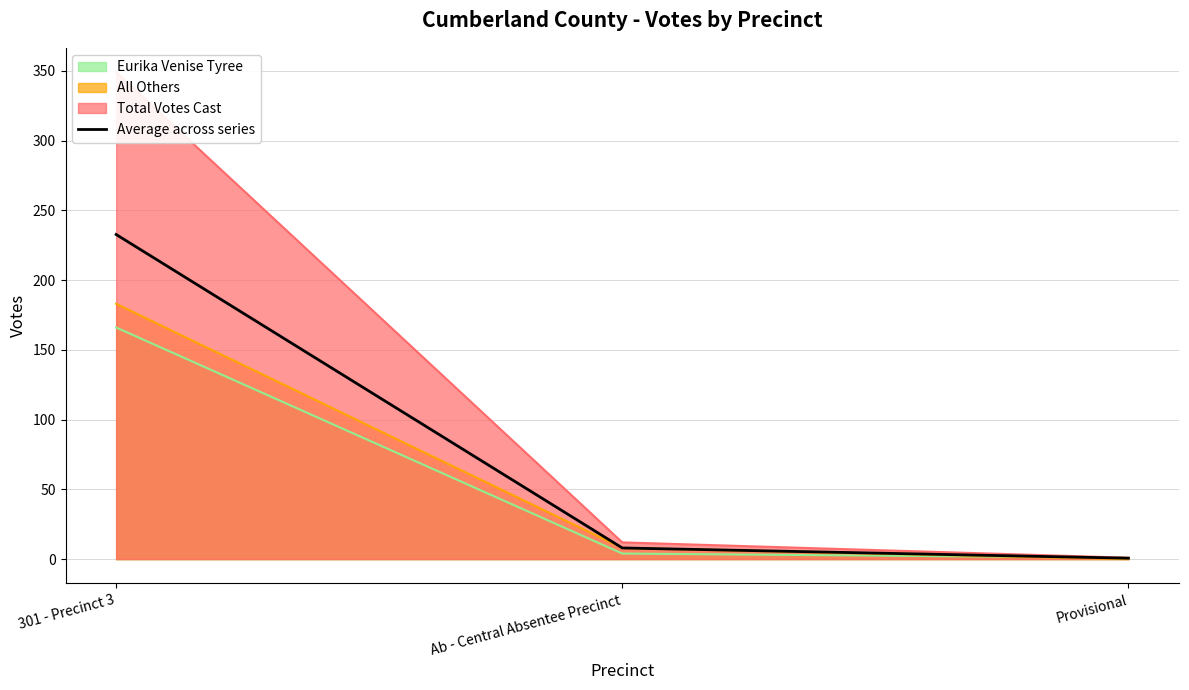

Does the chart have visible grid lines?

Yes